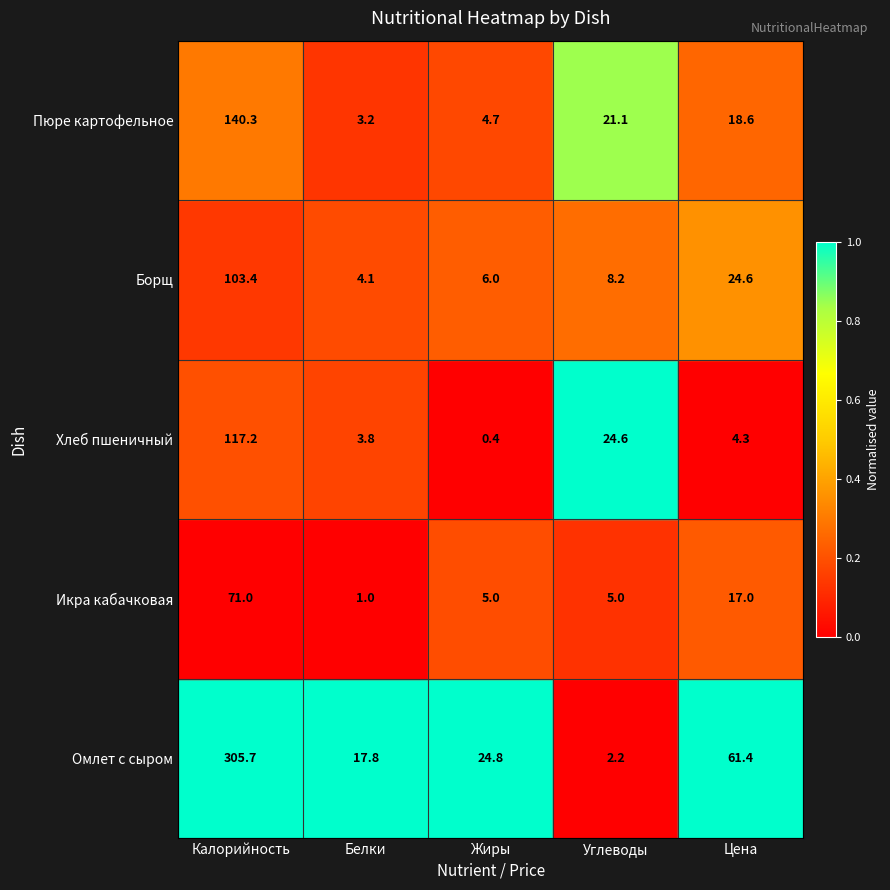

Count the number of data series in this chart.

5